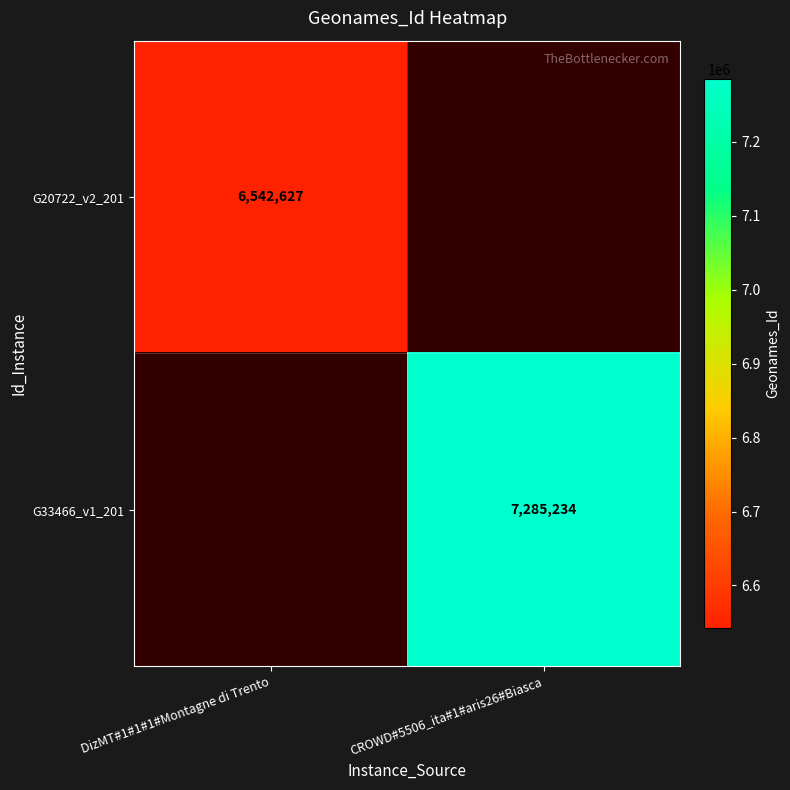

The value of G20722_v2_201 at DizMT#1#1#1#Montagne di Trento is 6542627. True or false?

True